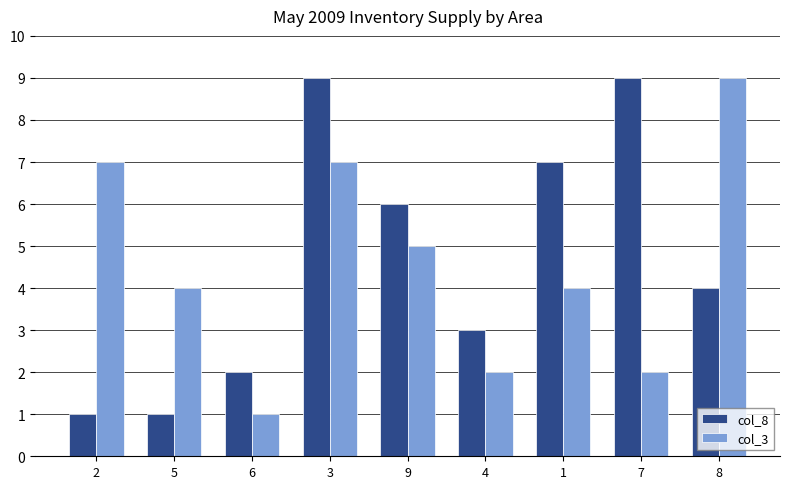

How many bars are there in each group?

2